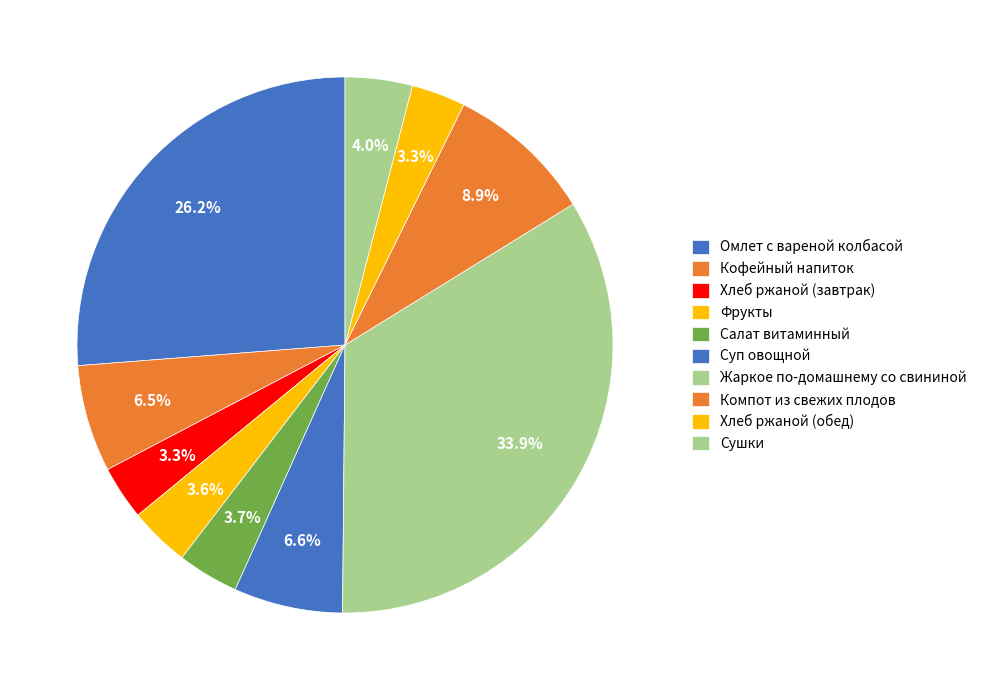

Is the sum of Хлеб ржаной (завтрак) and Хлеб ржаной (обед) greater than half?

No